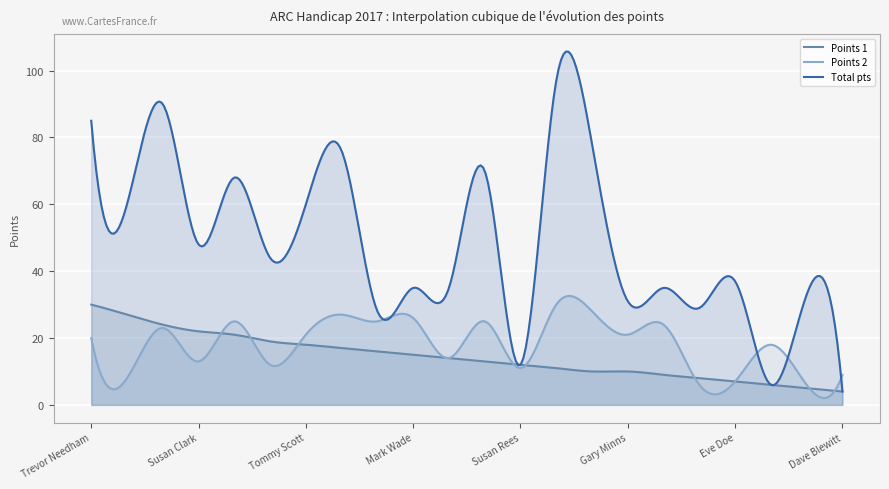

At which label is Points 1 closest to 17?

George Dixon